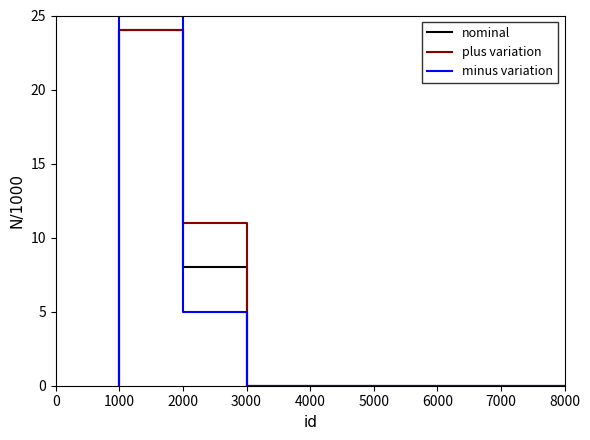

How many lines are shown in the chart?

3